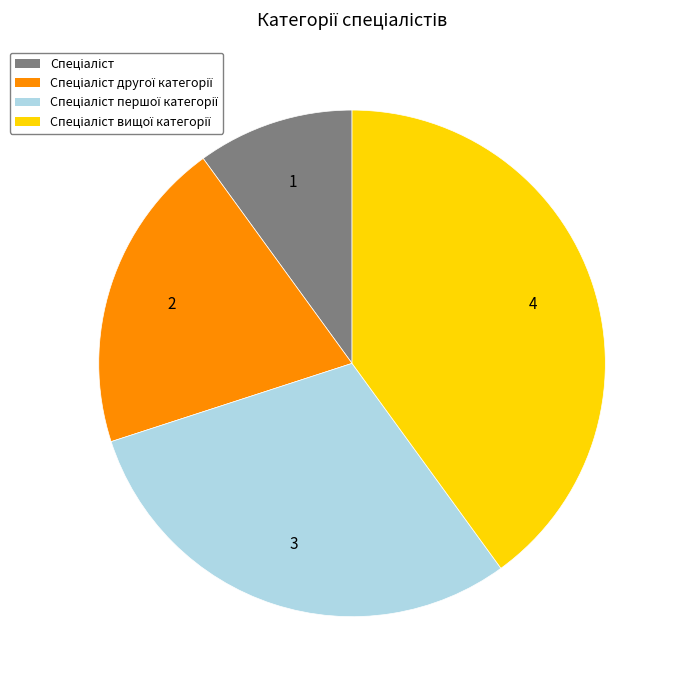

Is there any slice that represents more than half of the pie?

No